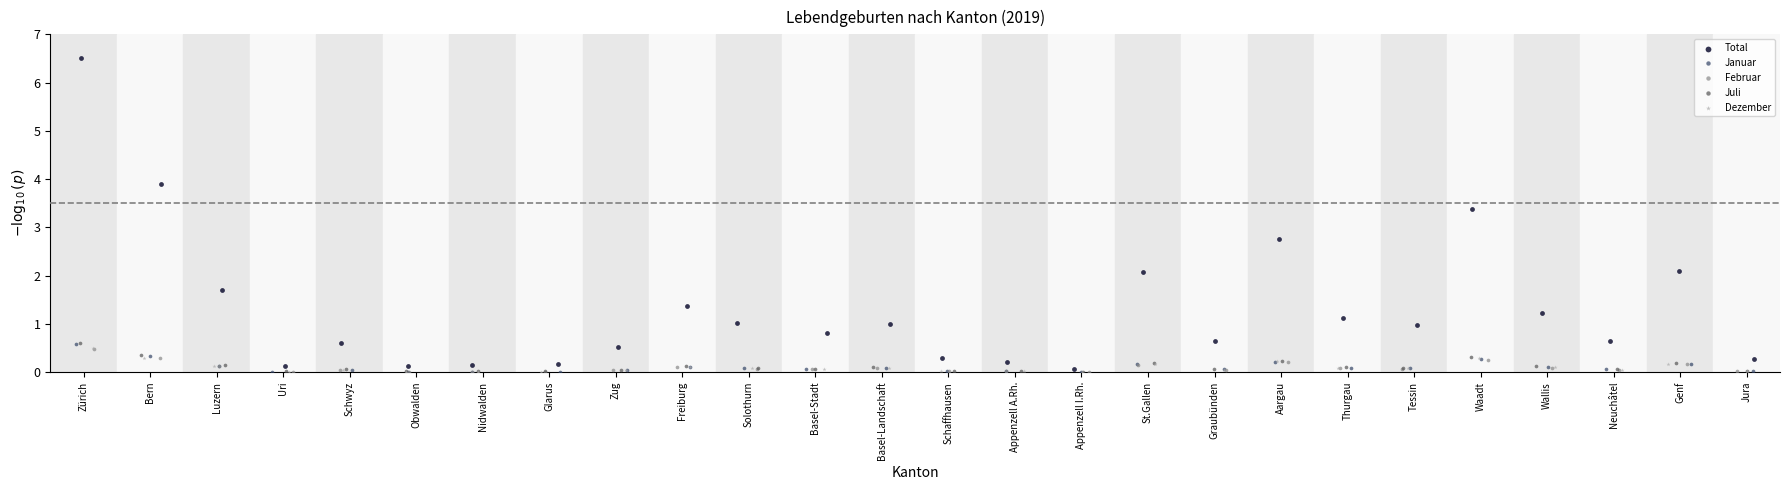

Which series reaches the maximum Y coordinate?

Total